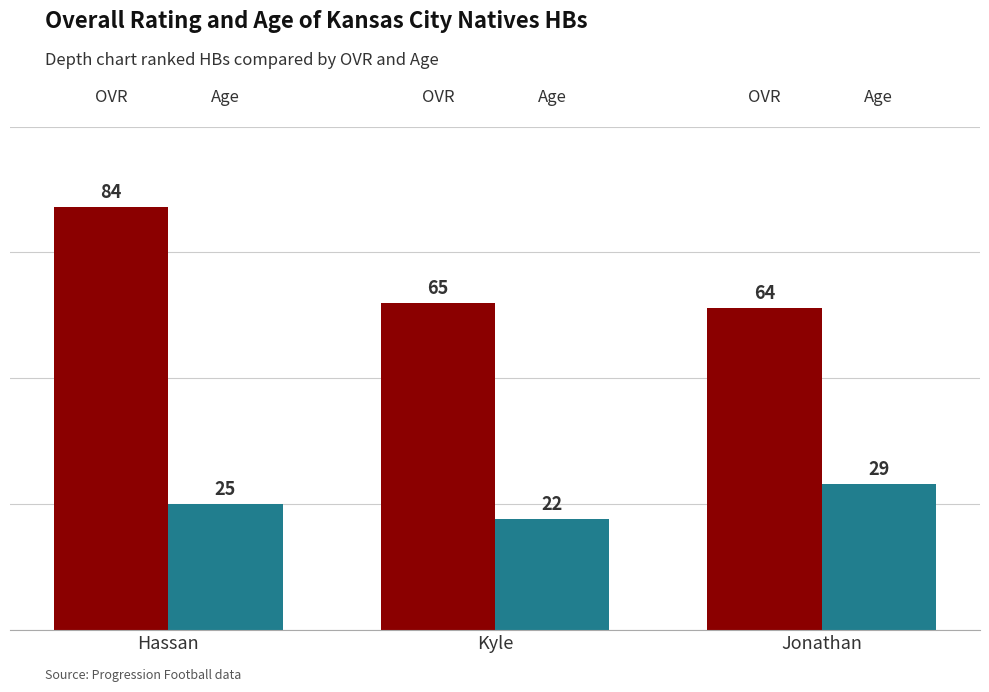

What is the difference between the highest and lowest values at Jonathan?

35